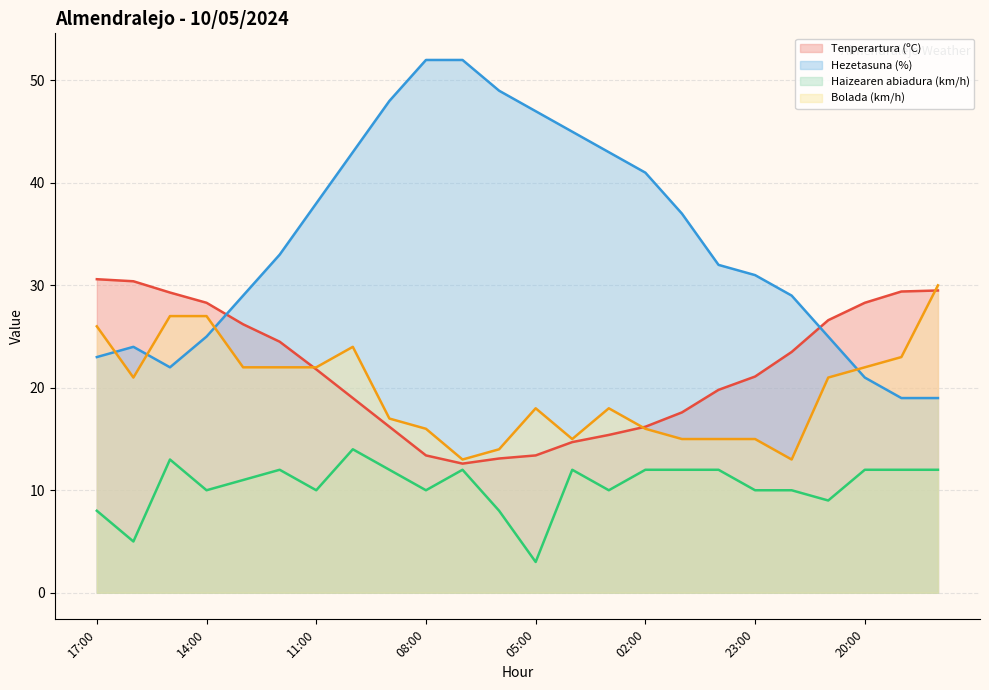

How many lines are shown in the chart?

4